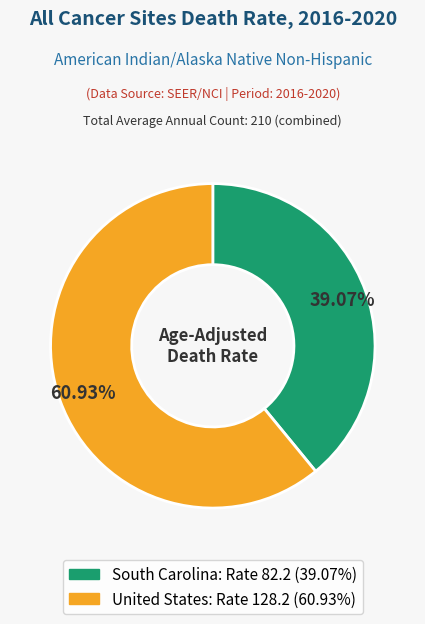

How much of the chart is everything except South Carolina?

60.9%